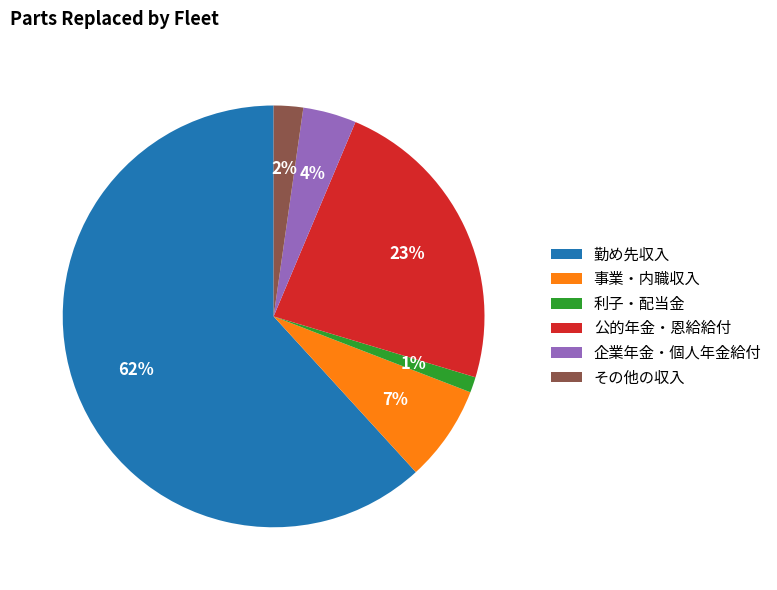

What percentage is the その他の収入 slice, to the nearest percent?

2%